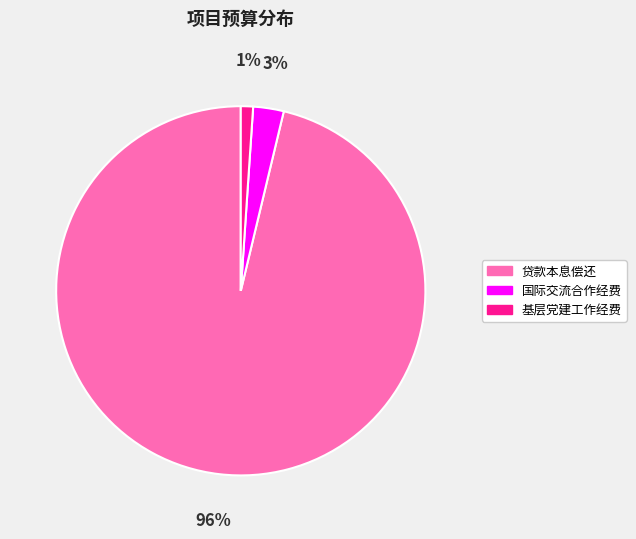

Do 国际交流合作经费 and 贷款本息偿还 together represent more than half of the pie?

Yes